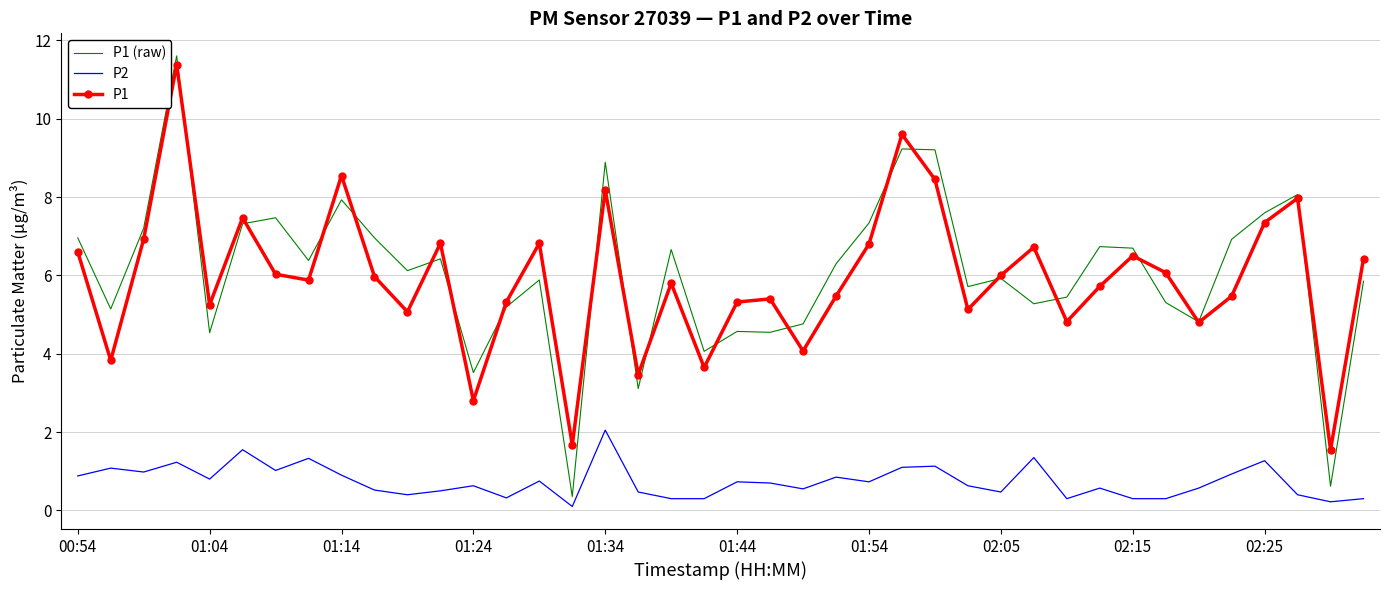

Which series has the largest range (max minus min)?

P1 (raw)